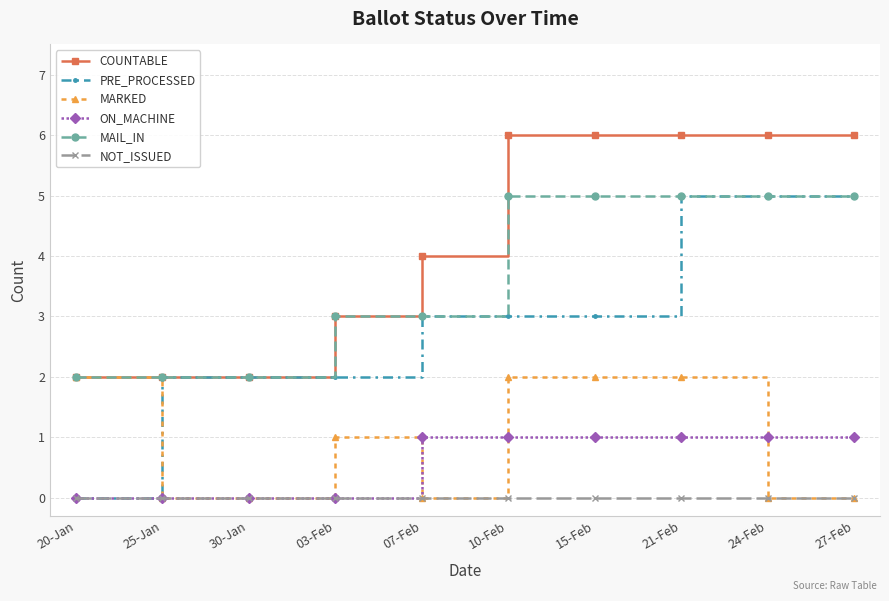

Which series has the widest spread of values?

PRE_PROCESSED